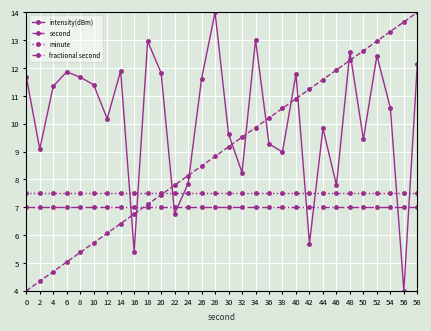

What is the greatest value displayed?

14.0